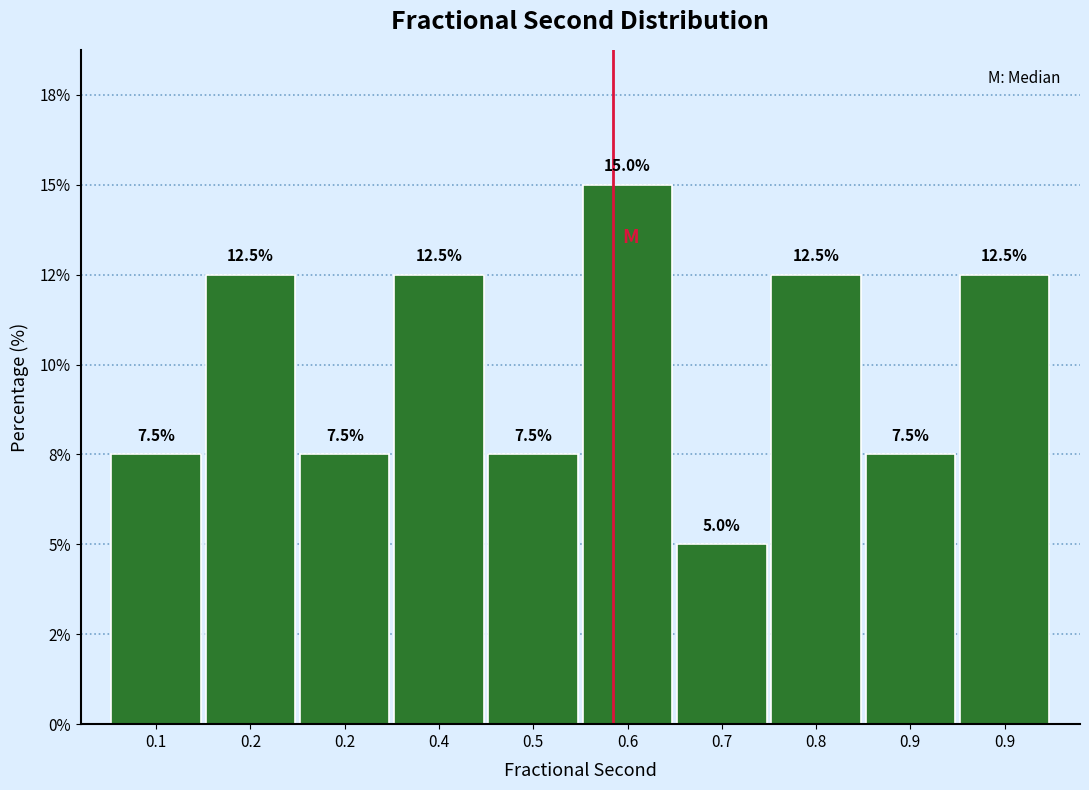

Are the bars horizontal?

No